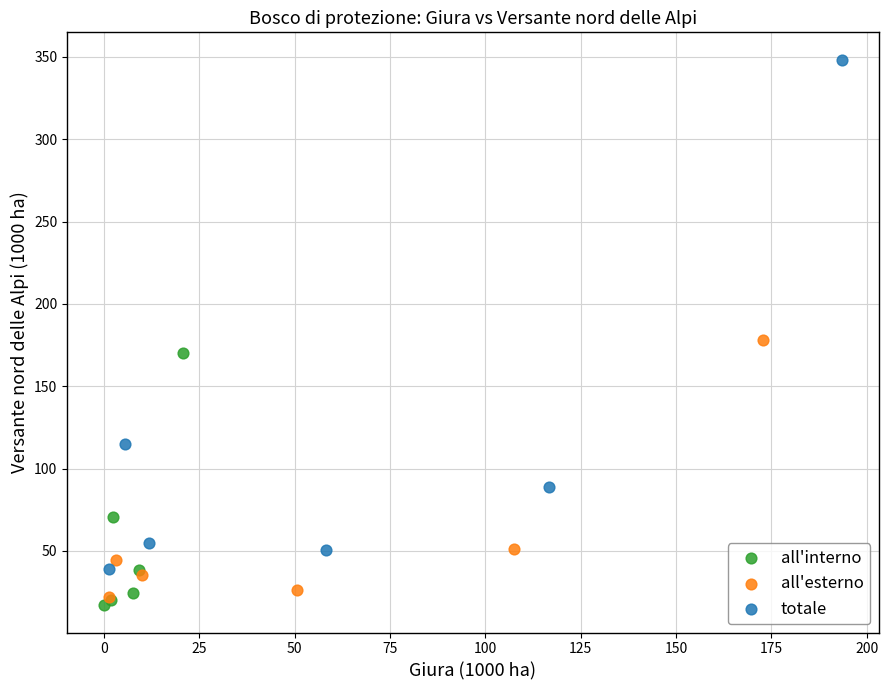

Which series has the widest spread of Y values?

totale